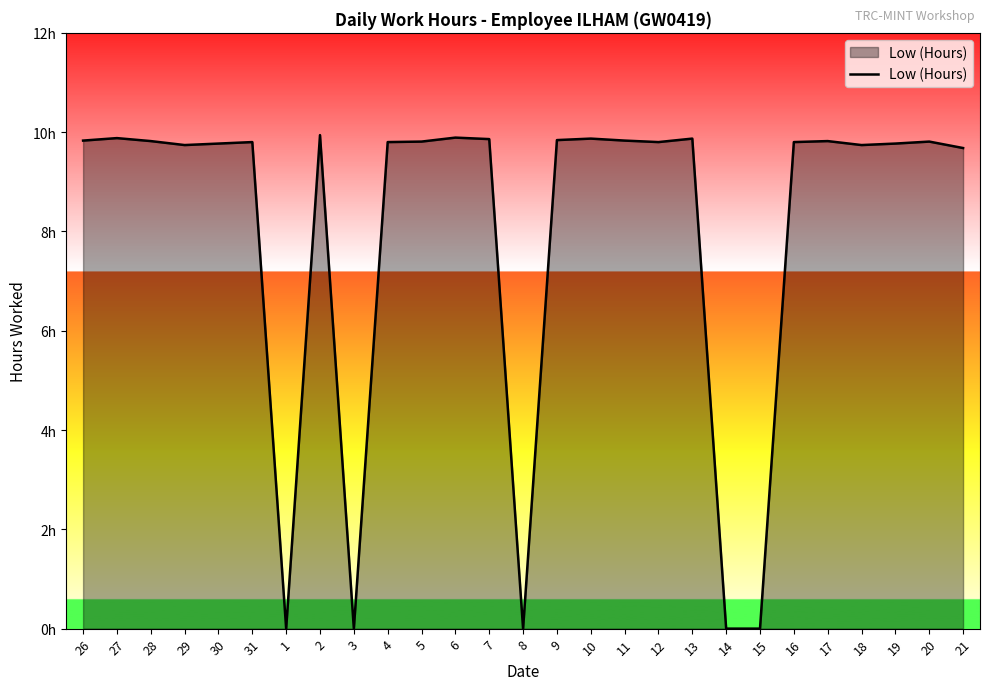

Does the chart display data point markers on the line(s)?

No